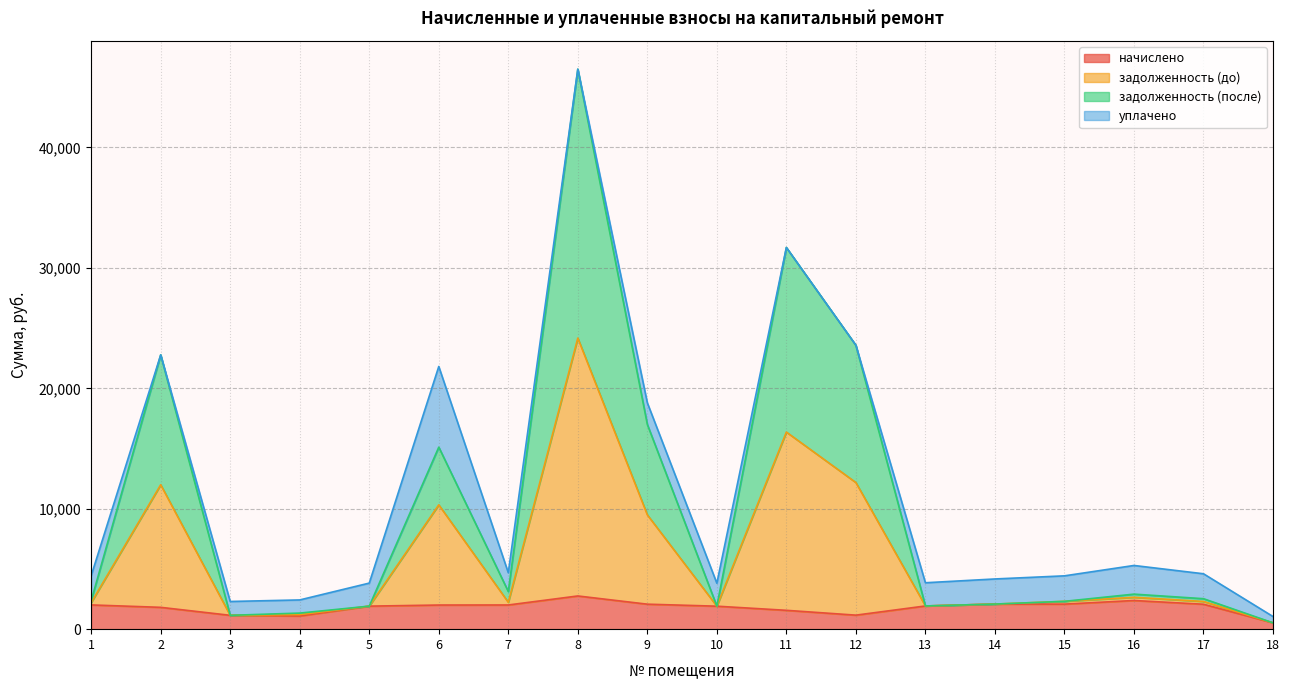

Where does the задолженность (до) series first go above 2300?

2